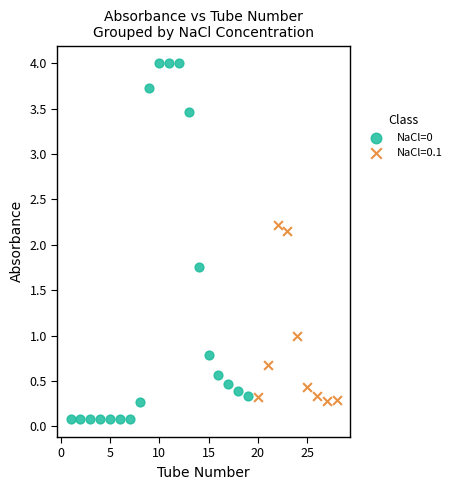

Which series reaches the maximum Y coordinate?

NaCl=0